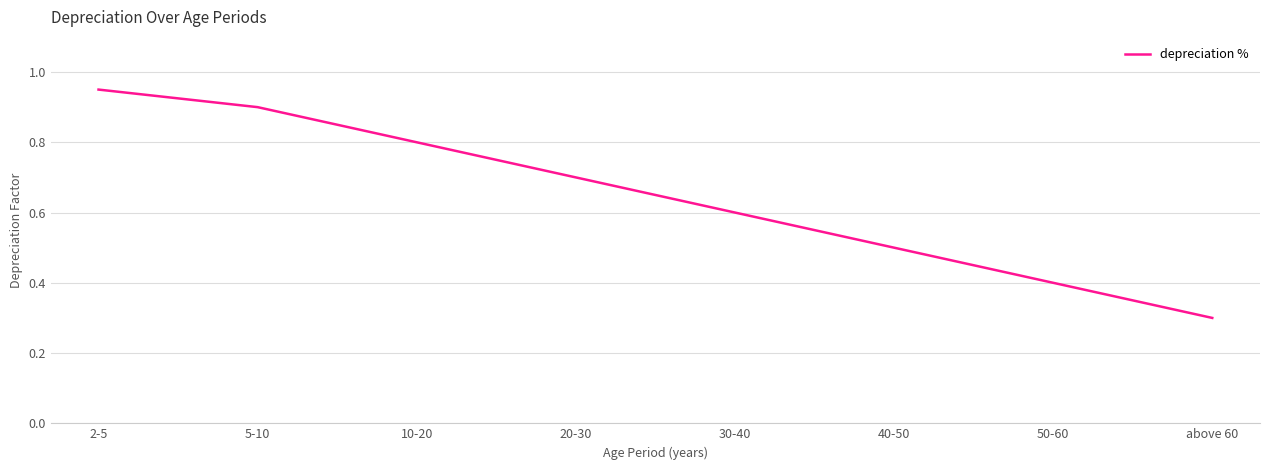

The chart shows a value of 0.8 at 10-20. True or false?

True